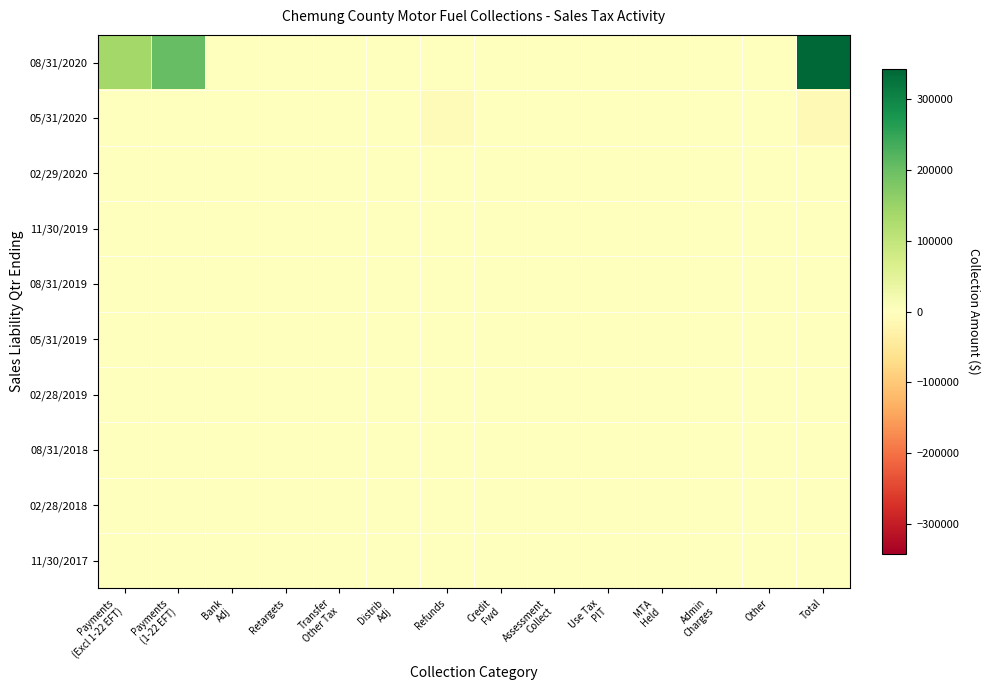

What is the maximum value shown in the chart?

342500.3